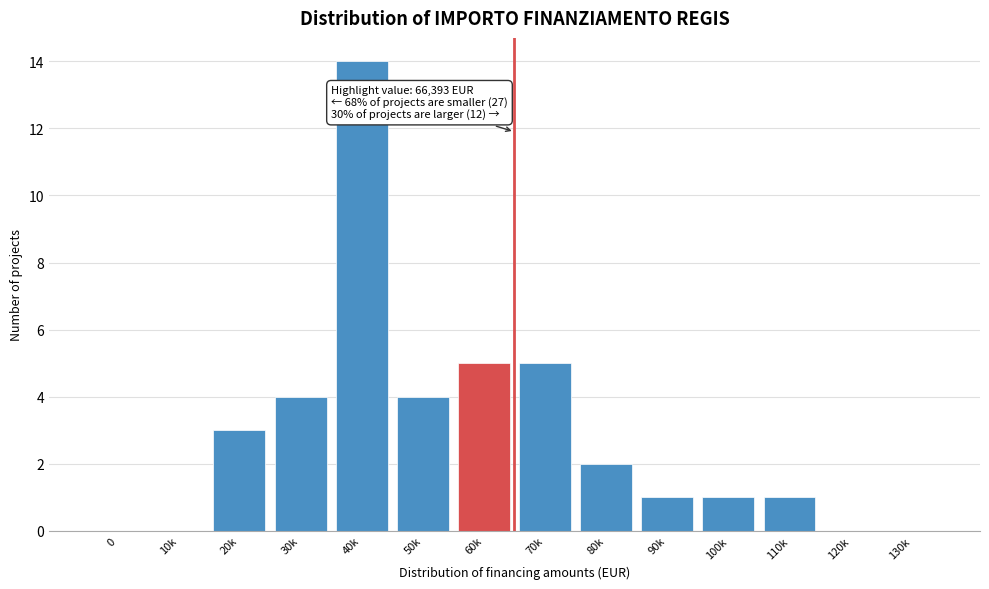

Reading right to left, transcribe all the data shown in this chart.

130k=0	120k=0	110k=1	100k=1	90k=1	80k=2	70k=5	60k=5	50k=4	40k=14	30k=4	20k=3	10k=0	0=0